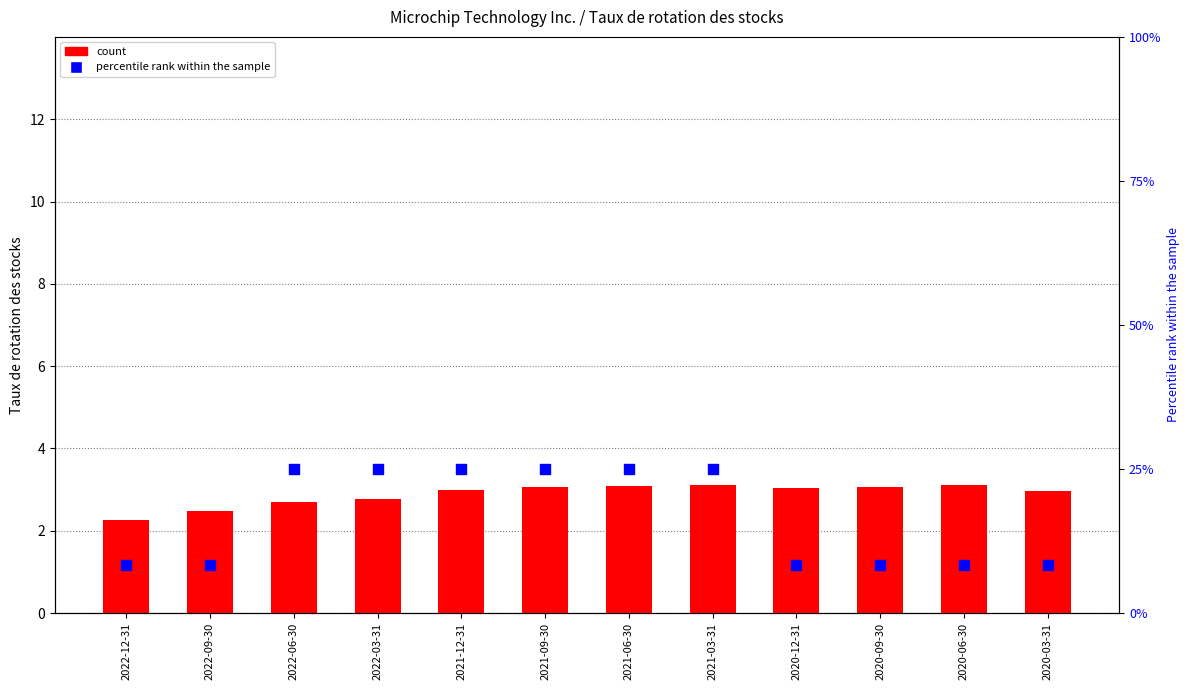

What is the total value across all series at 2021-06-30?

28.1